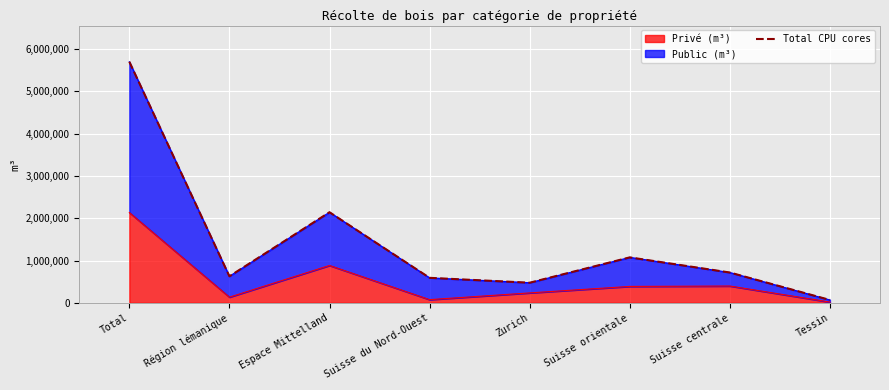

How many values are below 717490?

4